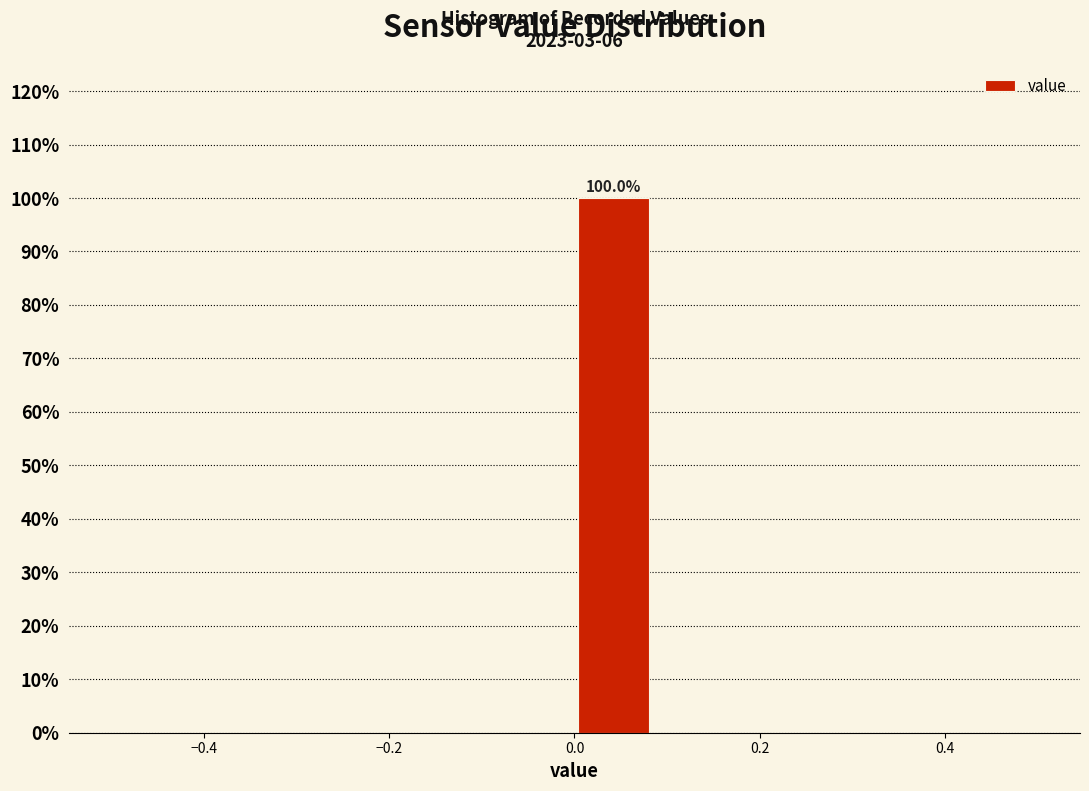

Which range on the x-axis has the tallest bar?

0.00 to 0.08